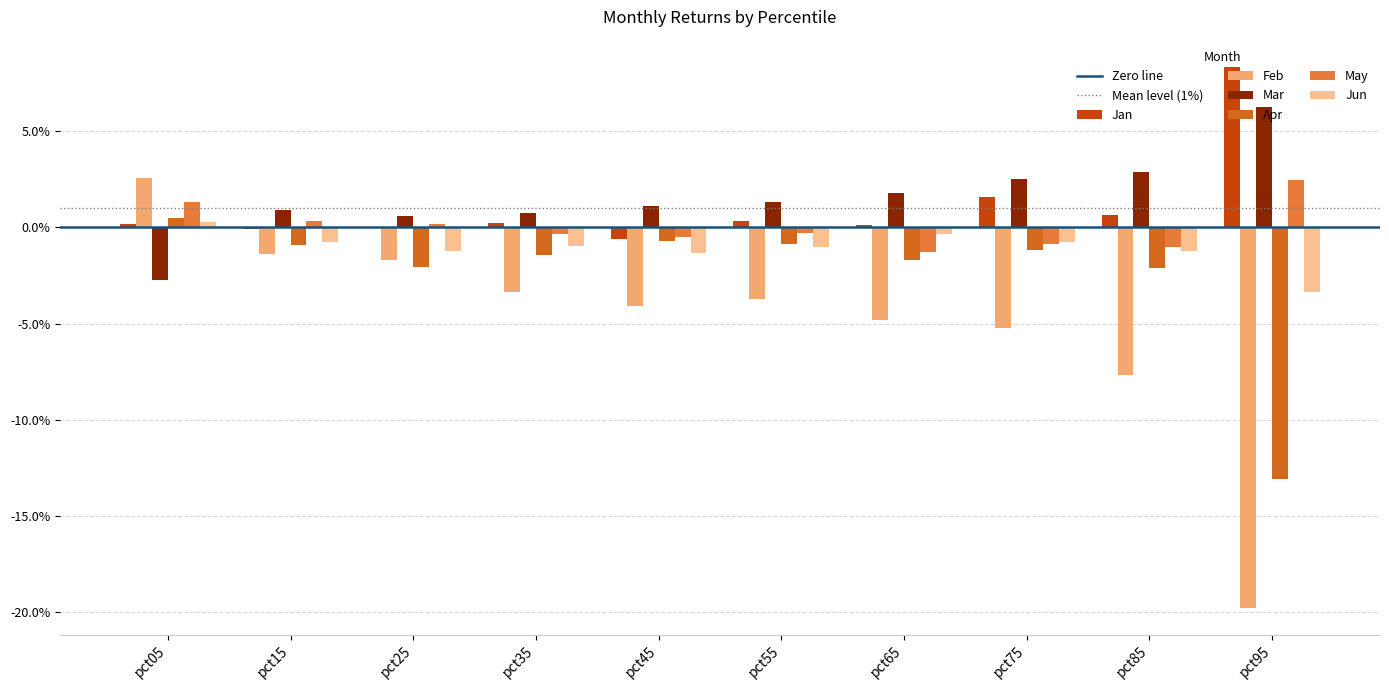

Are the bars grouped side by side (vs. stacked)?

Yes